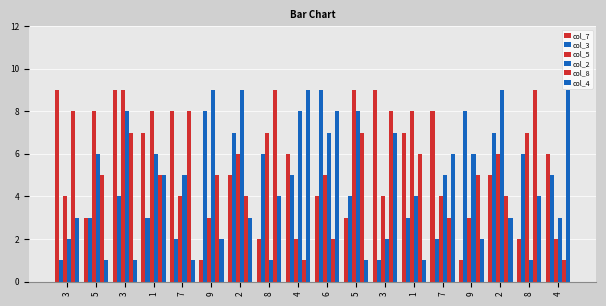

How many categories are shown in the chart?

18